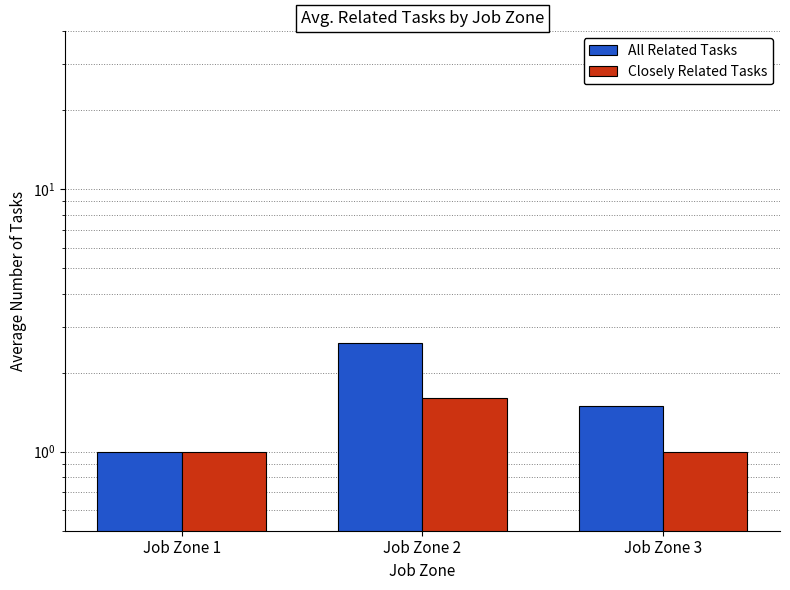

Reading left to right, list all the values displayed in this chart.

All Related Tasks: Job Zone 1=1.0	Job Zone 2=2.6	Job Zone 3=1.5
Closely Related Tasks: Job Zone 1=1.0	Job Zone 2=1.6	Job Zone 3=1.0